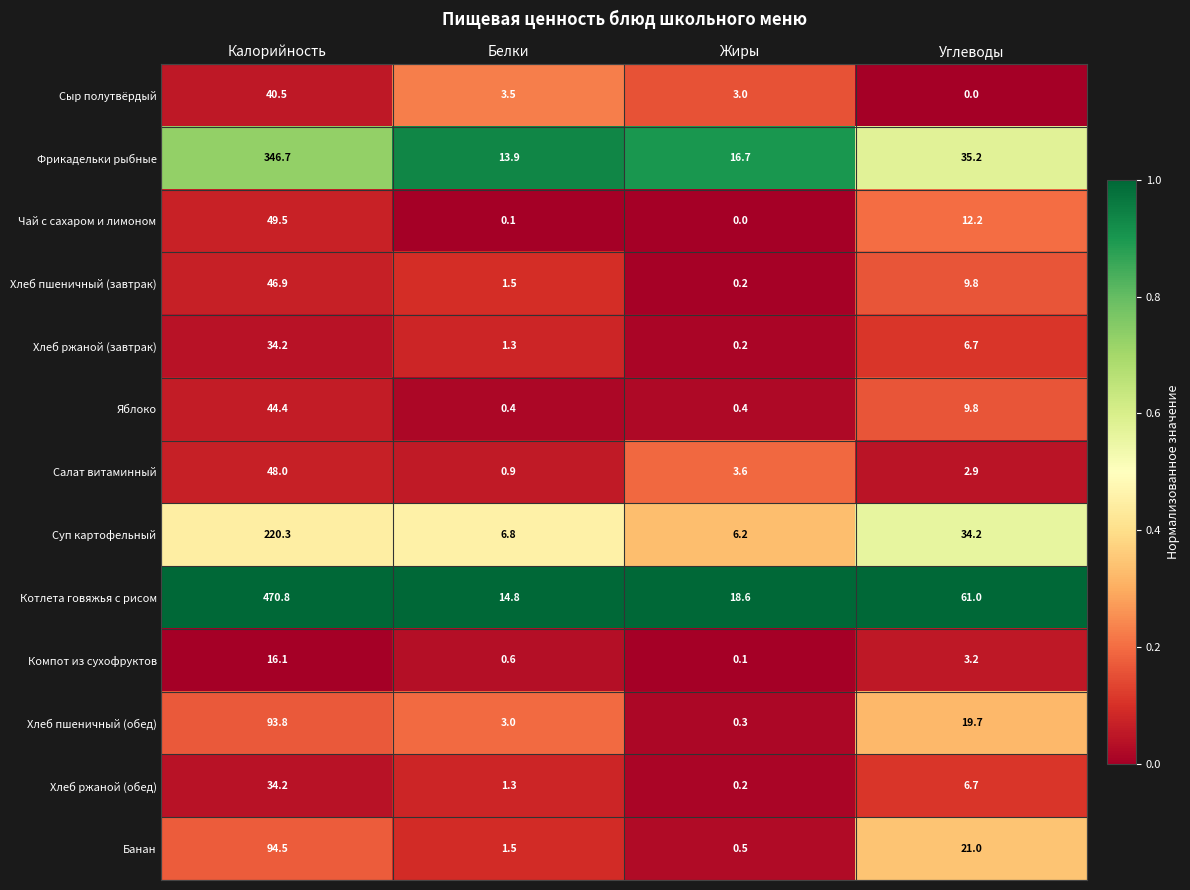

What is the spread (max minus min) of values at Калорийность?

454.7